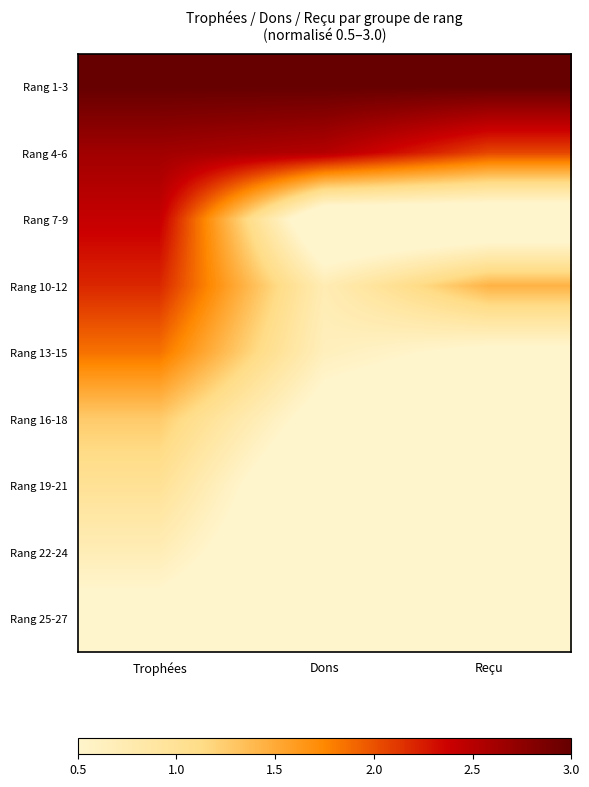

True or false: Rang 1-3 has a value of 1.4 at Reçu.

False